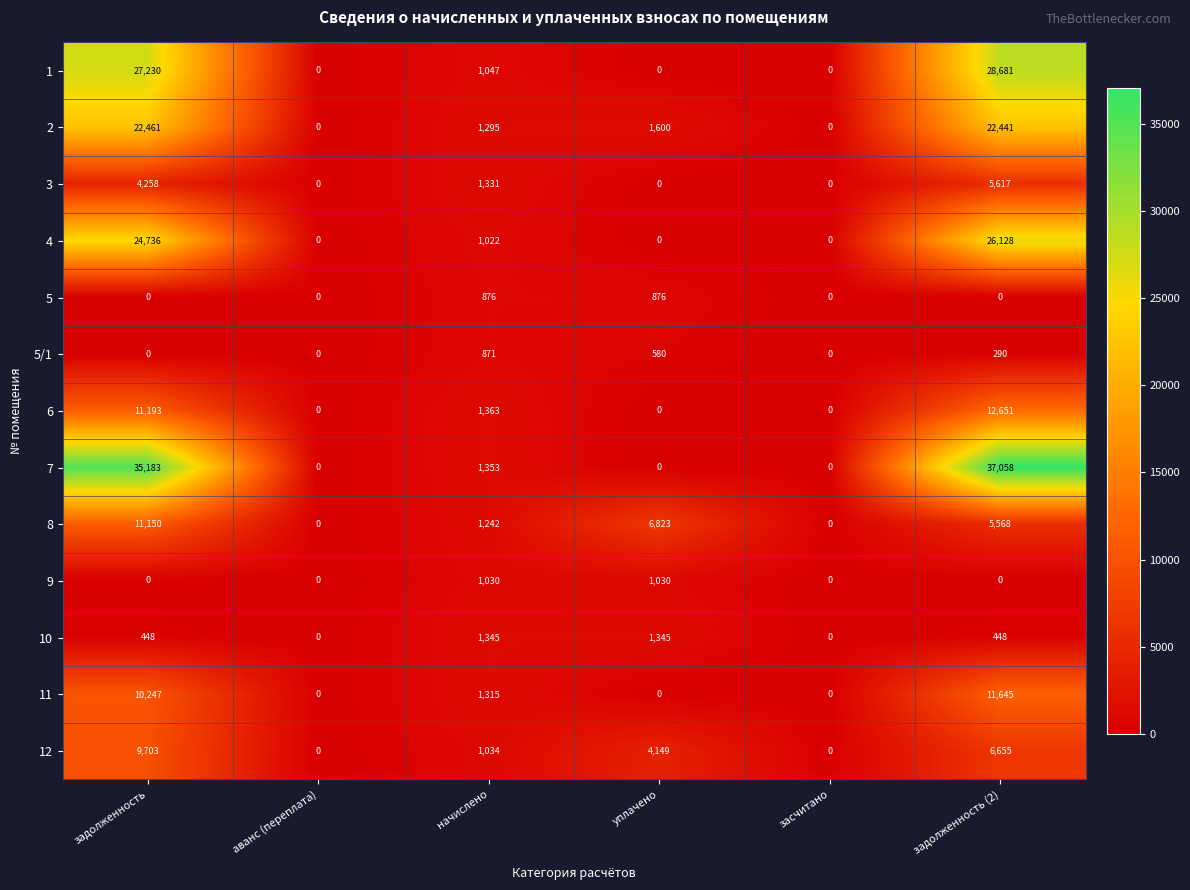

List the series in order of their peak value, lowest first.

5/1, 5, 9, 10, 3, 12, 8, 11, 6, 2, 4, 1, 7